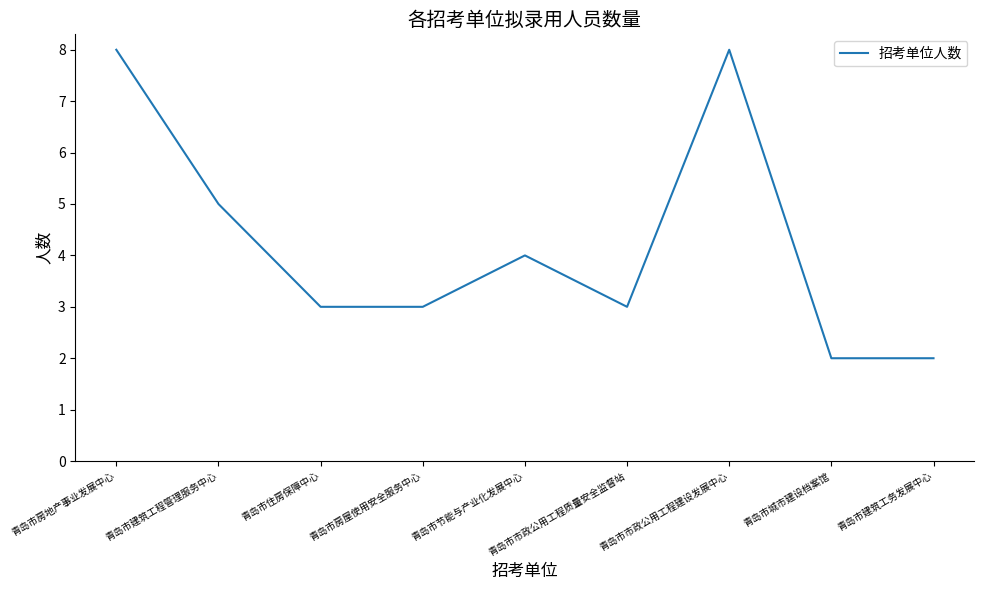

Is this an area chart (filled region under the line)?

No